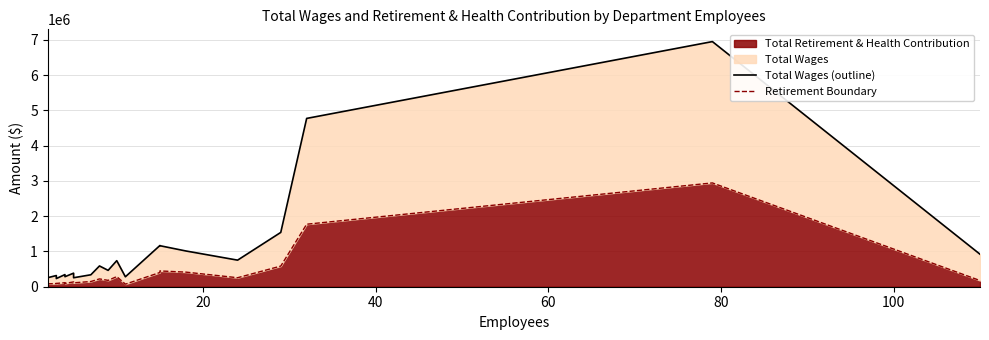

Which series has the largest total across all categories?

Total Wages (outline)